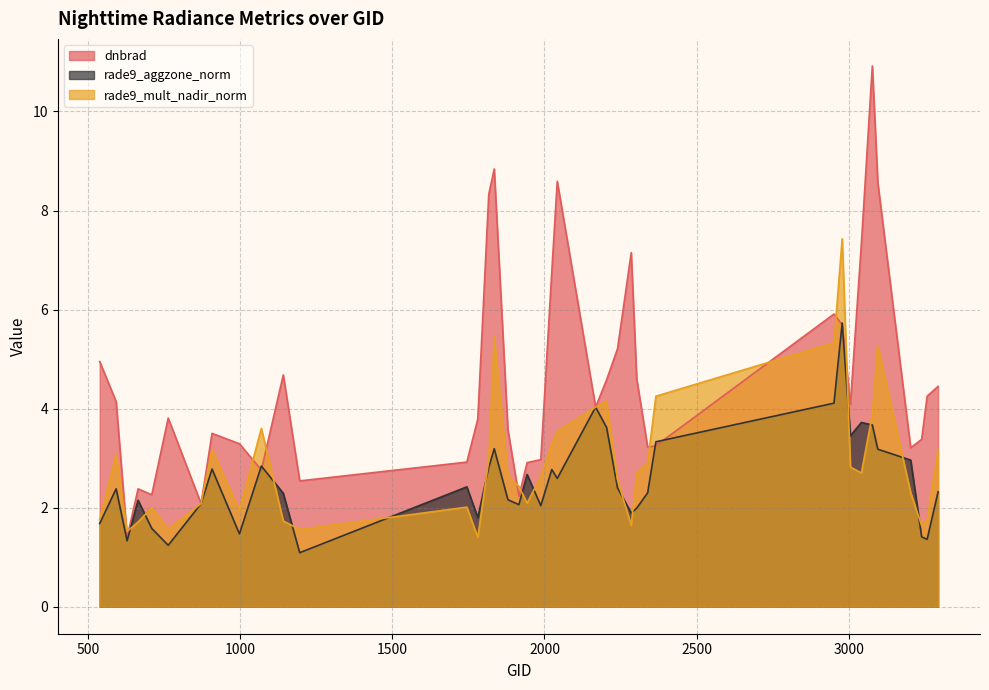

In rade9_aggzone_norm, how many points are higher than both neighbors (excluding endpoints)?

11